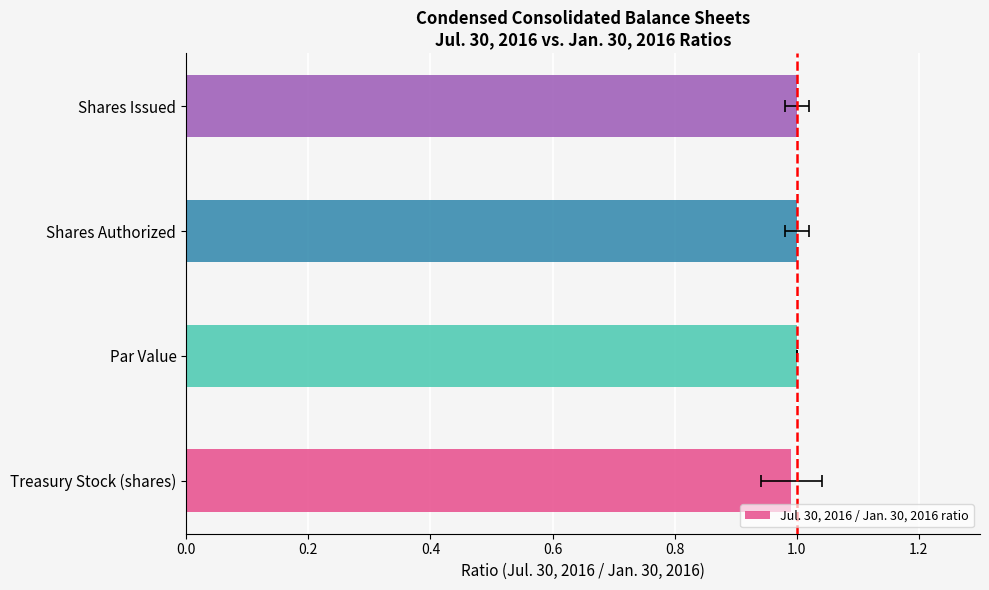

Count the number of categories in the chart.

4